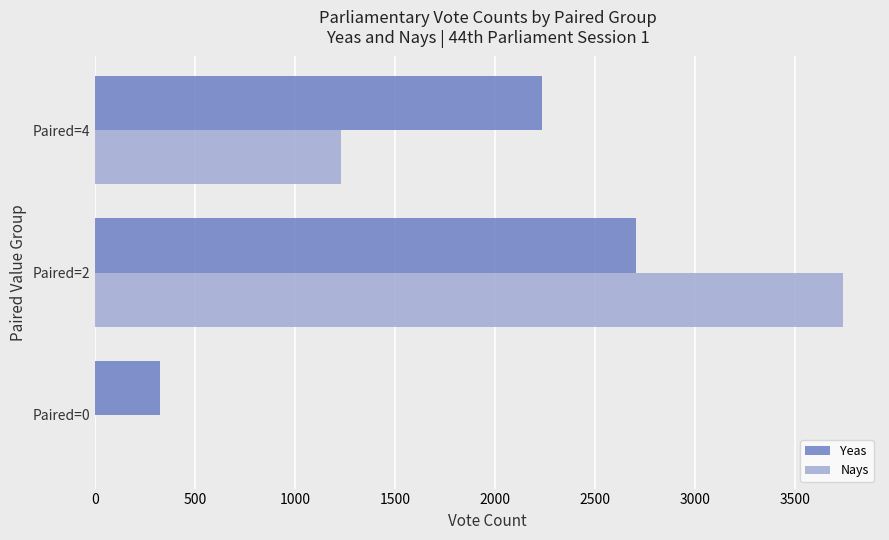

At which category is the sum across all series the highest?

Paired=2